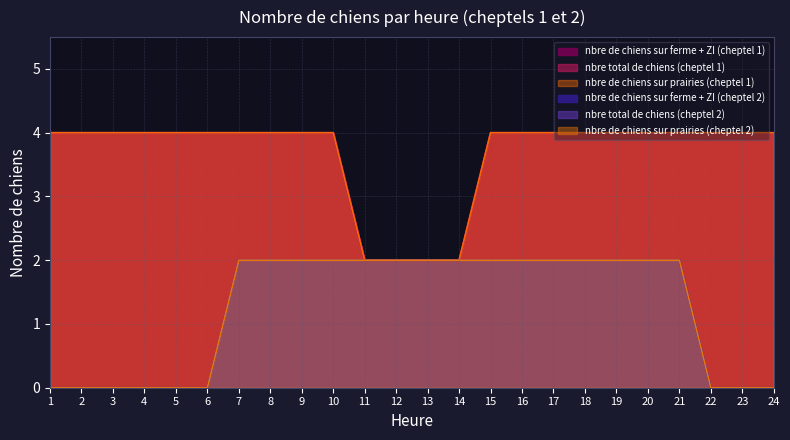

What is the value of the nbre de chiens sur ferme + ZI (cheptel 1) point at the 15th from the left?

4